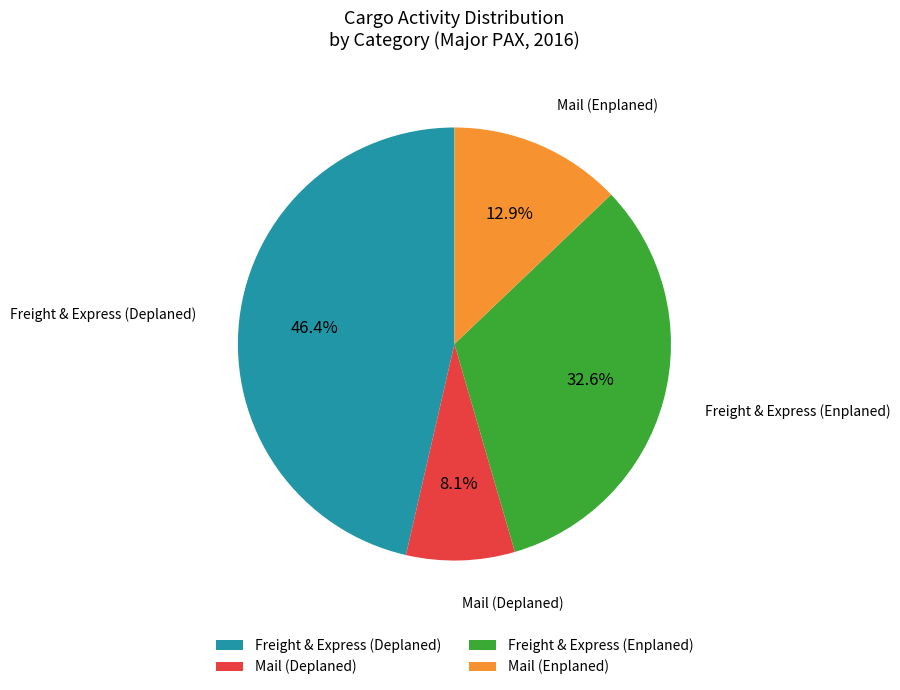

What percentage is the Mail (Enplaned) slice, to the nearest percent?

13%